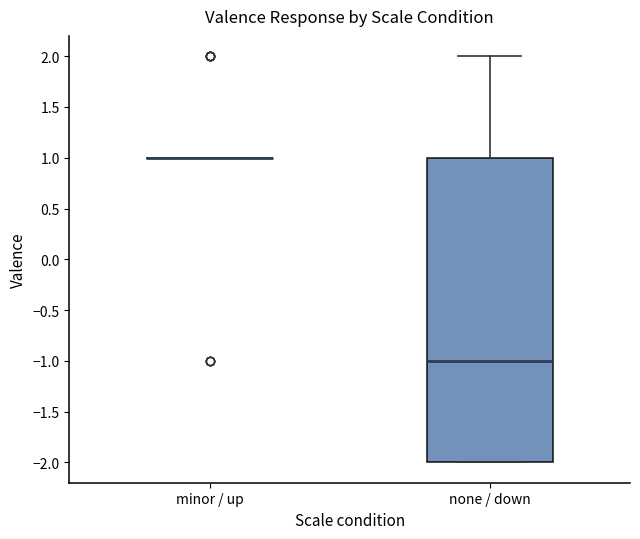

Where does the median line of the box for none / down sit on the y-axis? The values are not printed on the chart, so give them approximately, as read against the axis.

-1